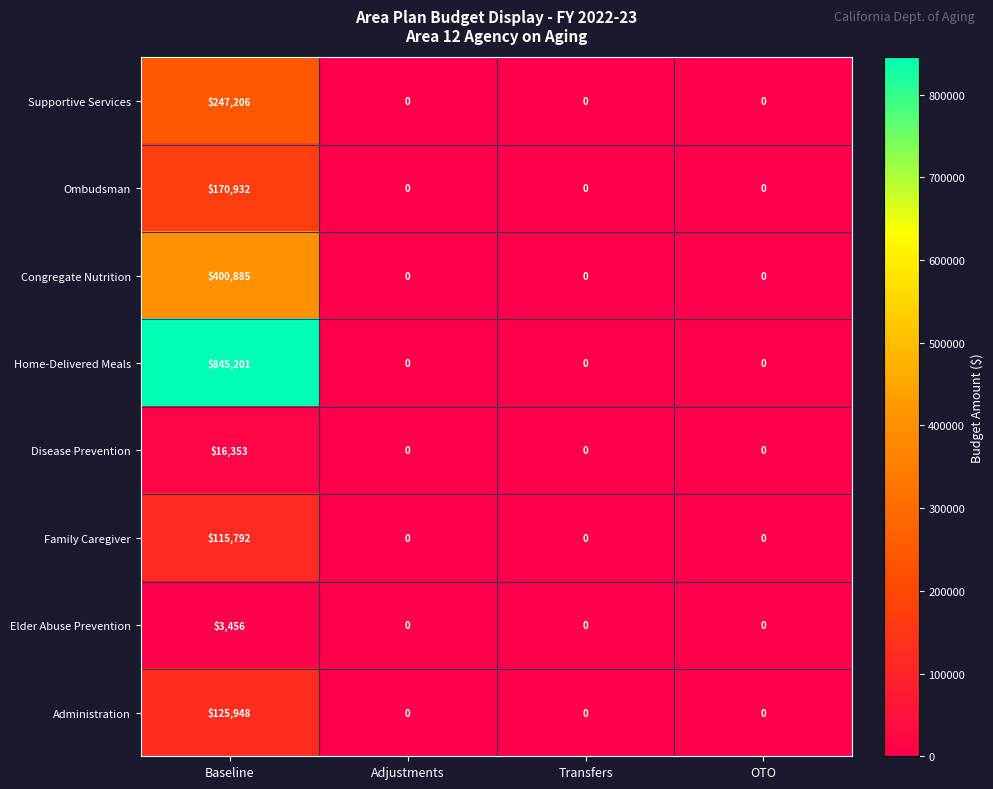

How many positive values does the Home-Delivered Meals series have?

1